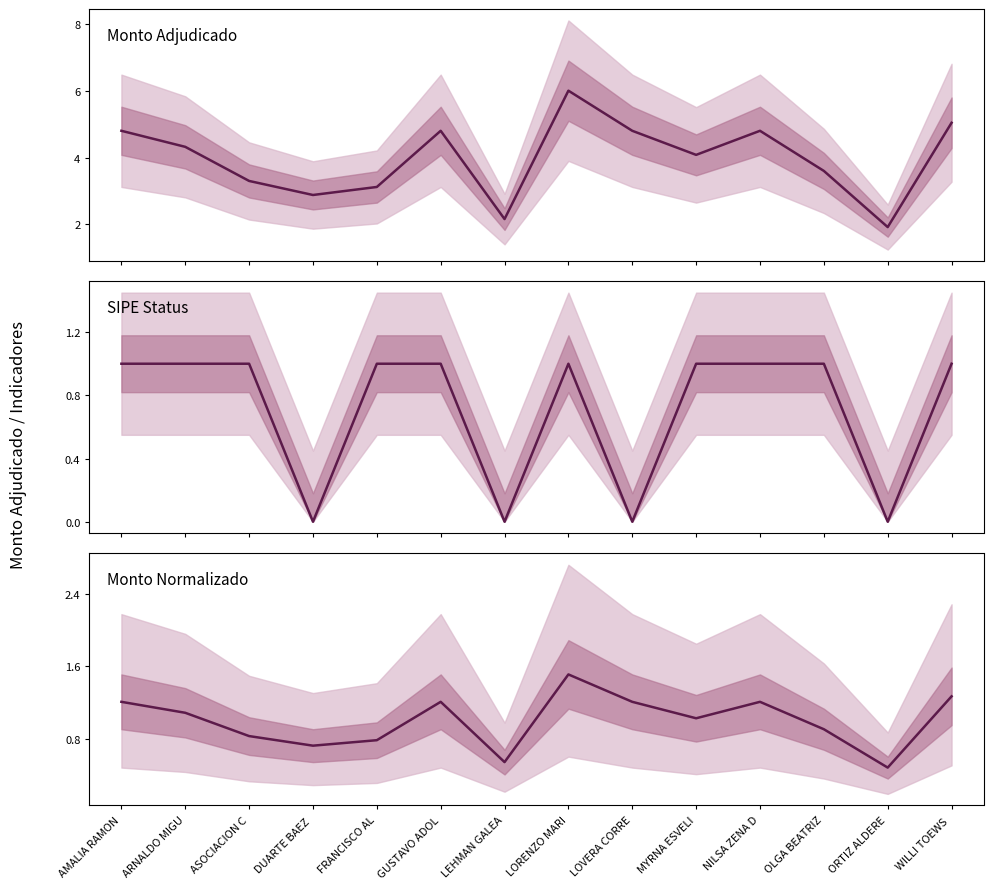

Does the chart have visible grid lines?

No